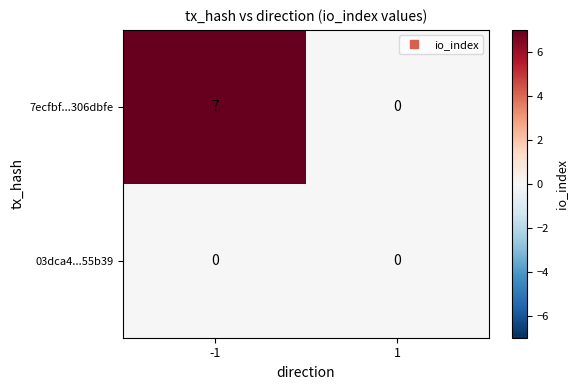

How many data points does each series have?

2